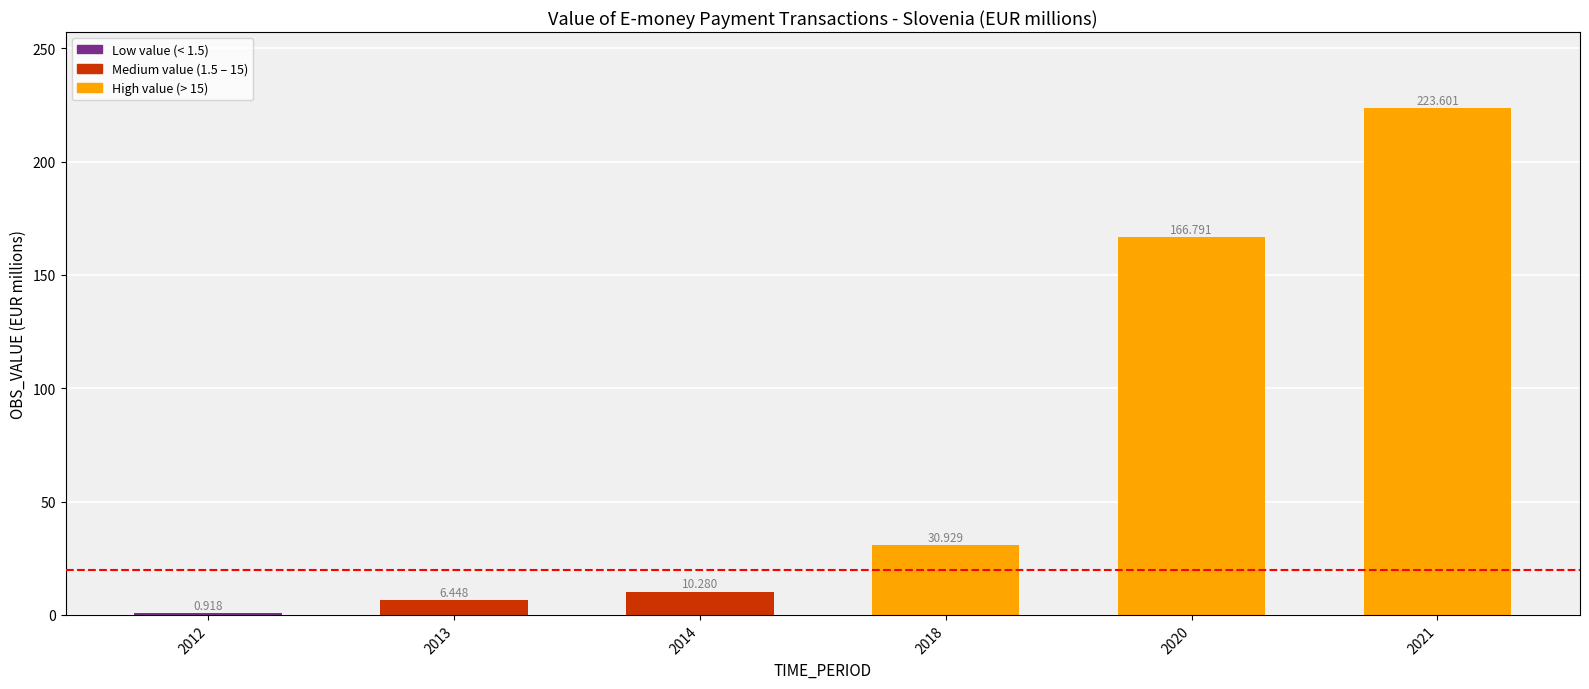

Count the number of data series in this chart.

1